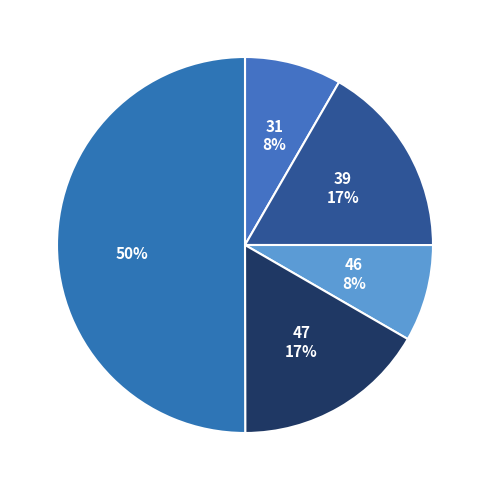

How many segments does this pie chart have?

5